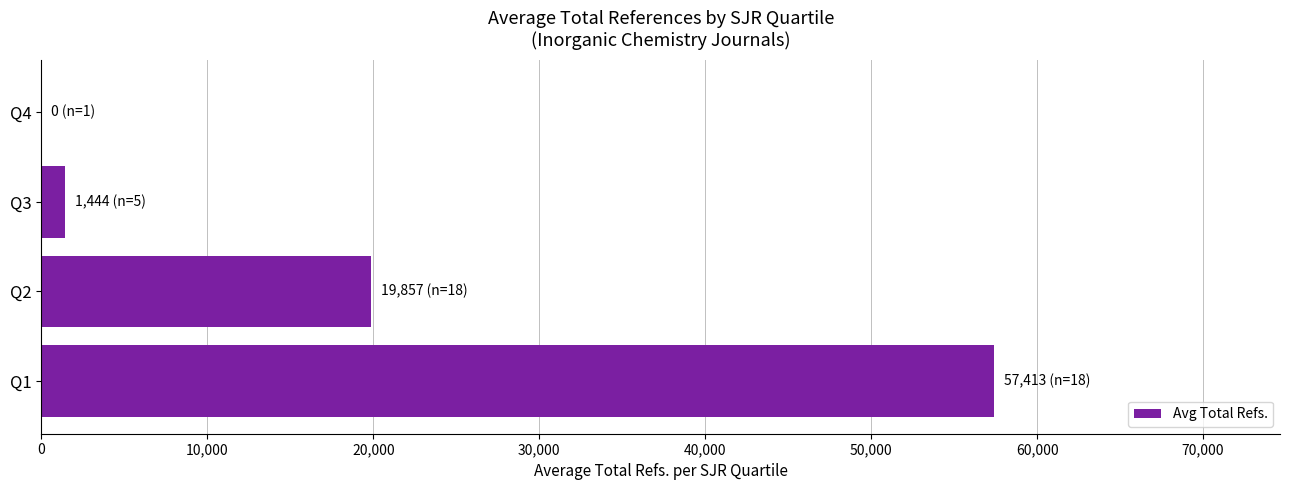

The value at Q1 is 57413.1. True or false?

True